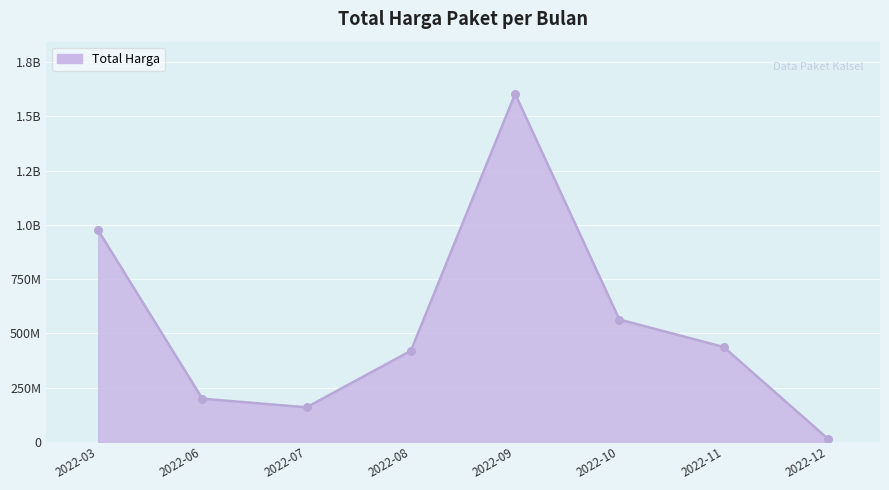

Does the chart have visible grid lines?

Yes